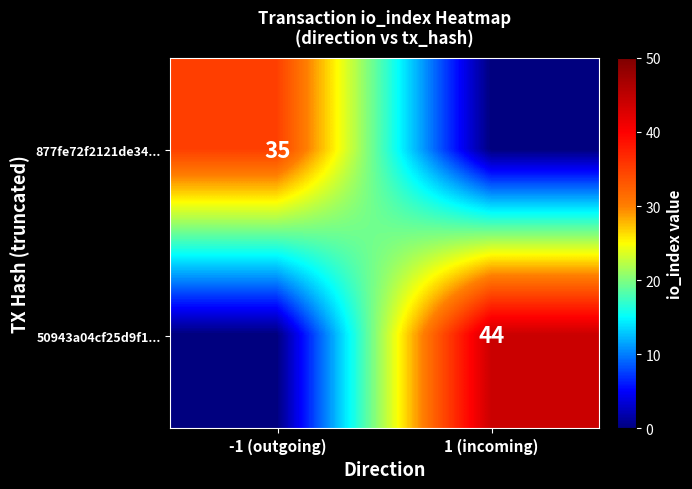

The 50943a04cf25d9f1... series shows 44 at 1 (incoming). True or false?

True